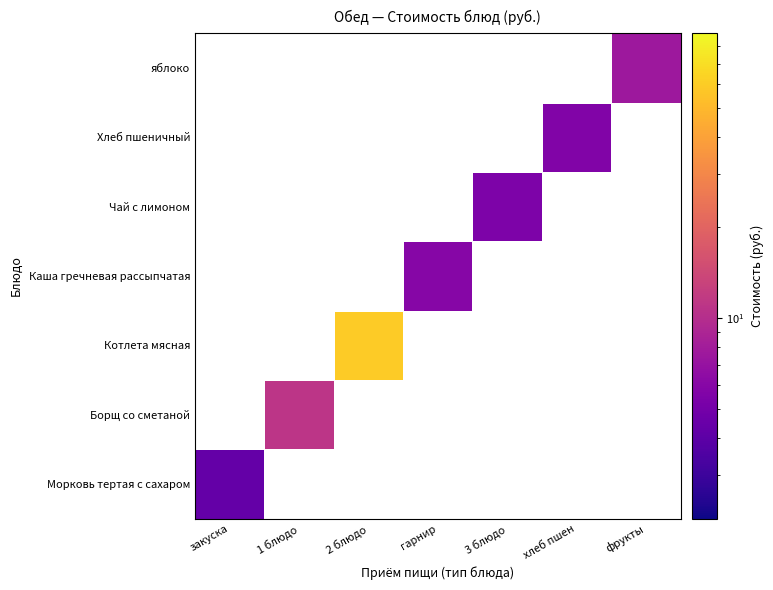

Which category has the highest value across all series?

2 блюдо